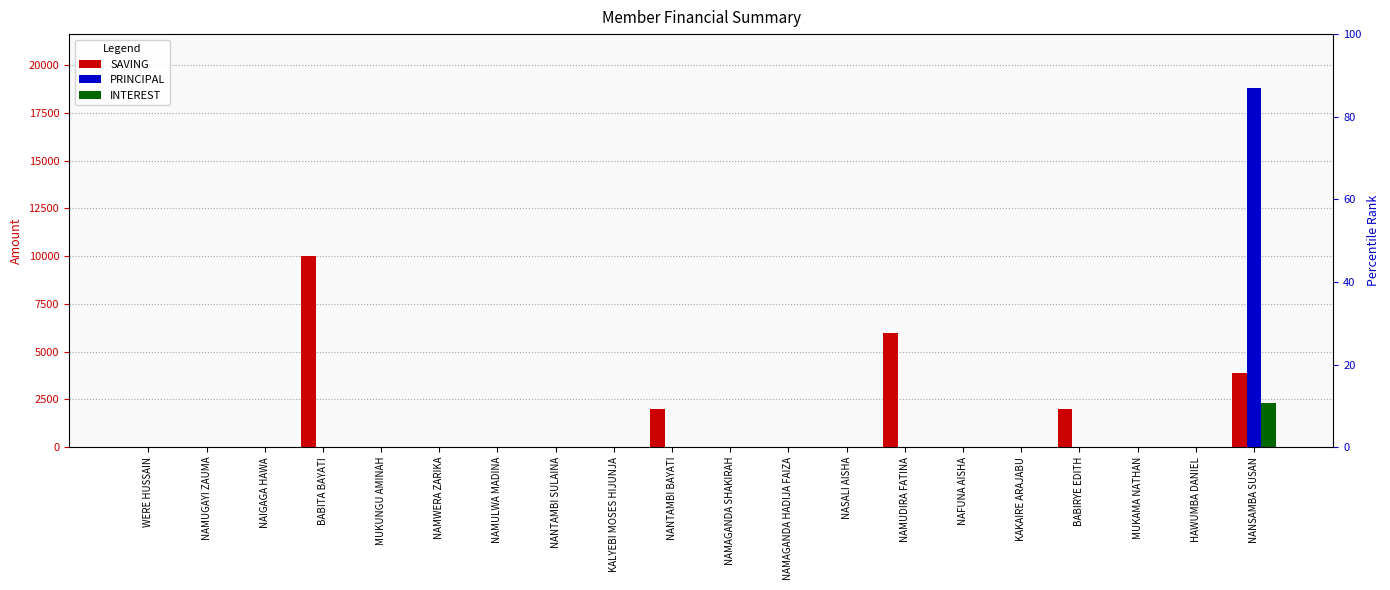

What is the sum of all INTEREST values?

2300